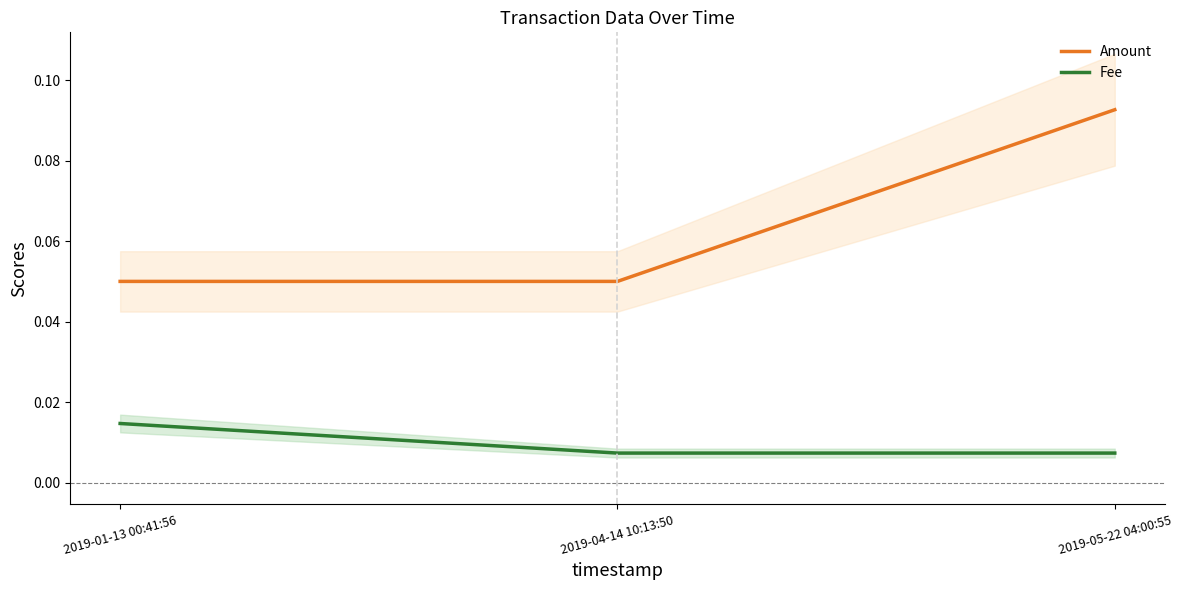

What is the label of the 1st point from the right?

2019-05-22 04:00:55